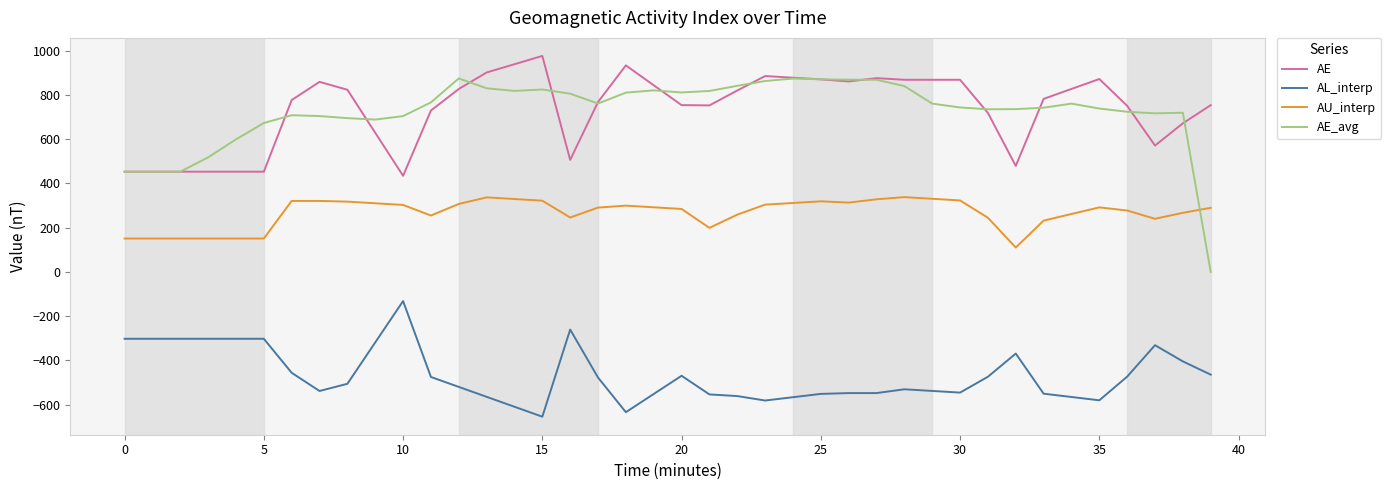

Which series has the largest range (max minus min)?

AE_avg